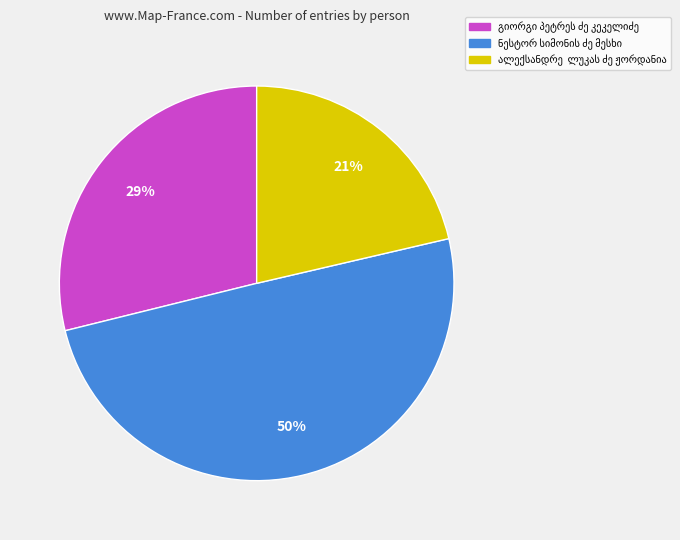

To the nearest percent, what is the average slice percentage?

33%